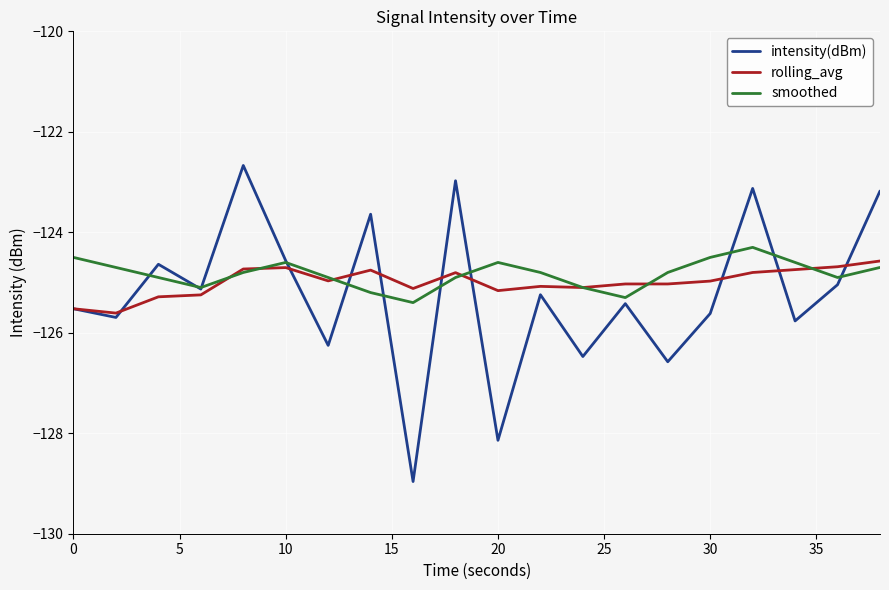

What is the highest value of the intensity(dBm) series?

-122.7